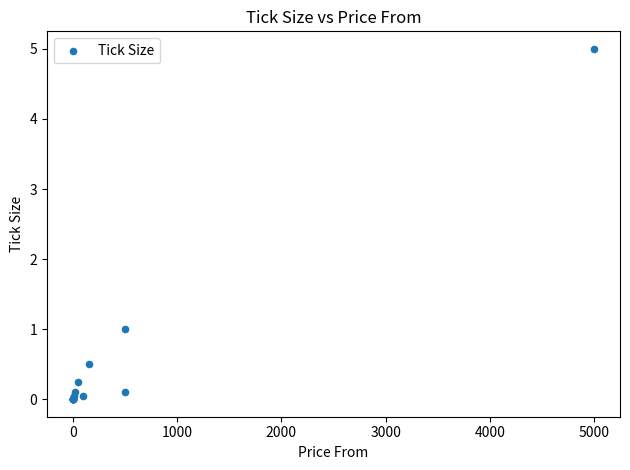

What Y value in the scatter plot is closest to 2?

1.0